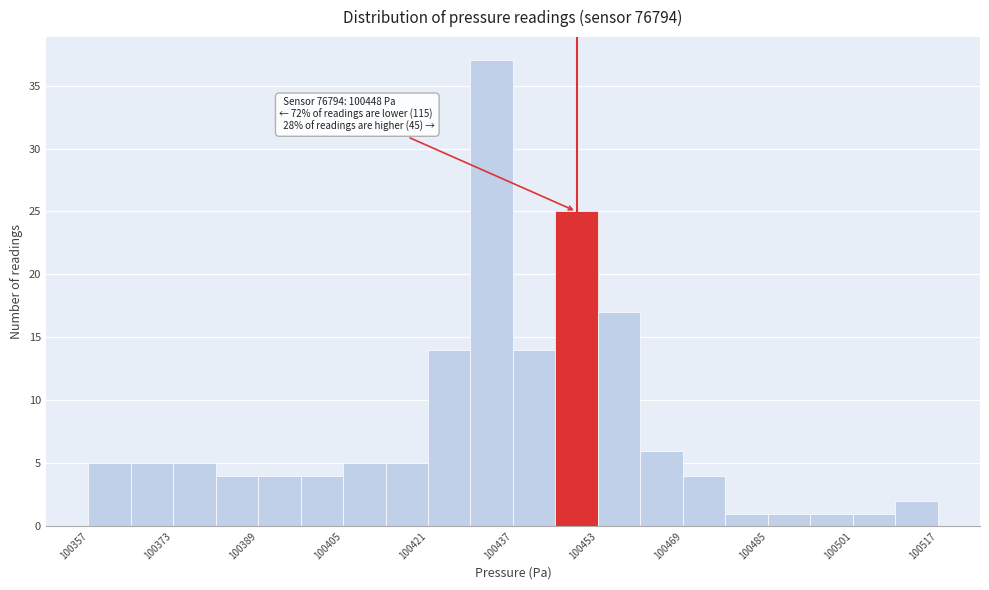

Over which range of the x-axis is the bar tallest?

100430 to 100438